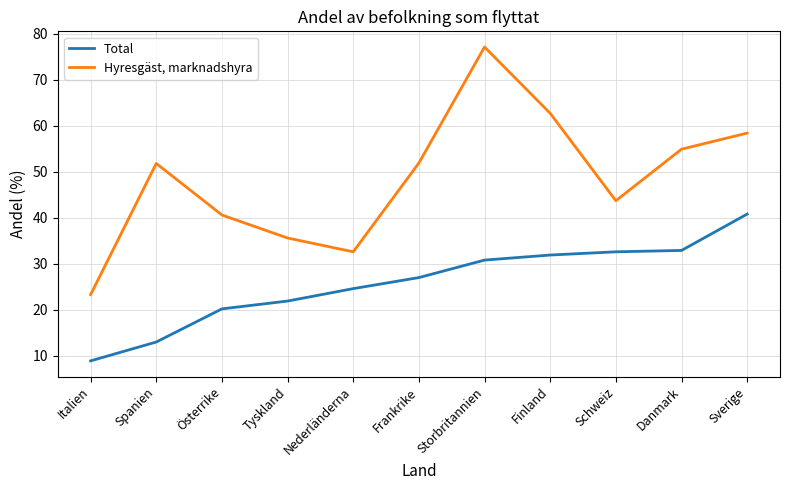

What is the difference between the Total values at Italien and Österrike?

11.3